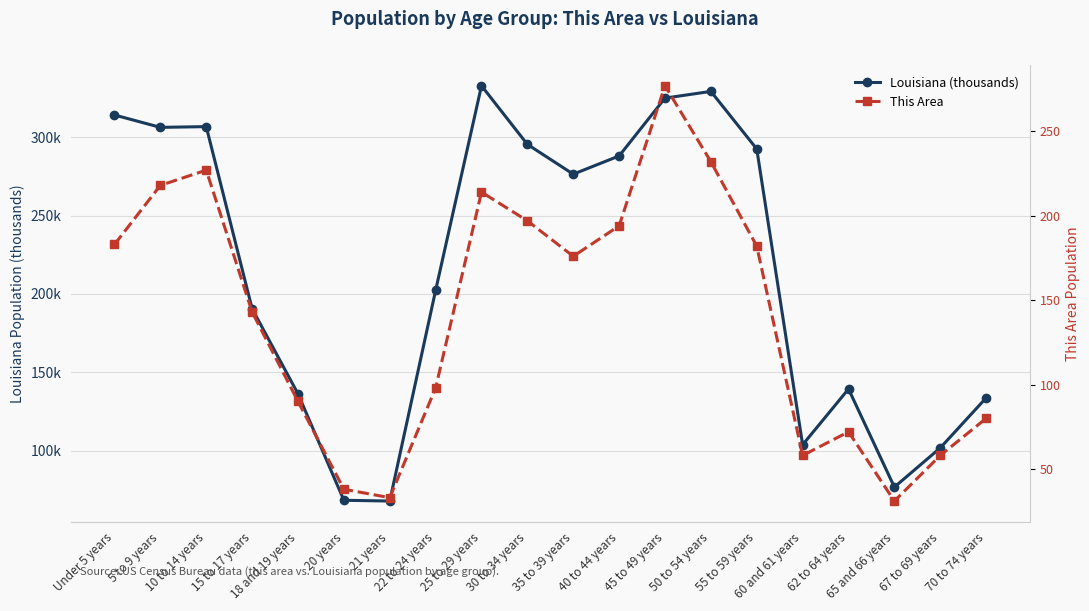

The value of Louisiana (thousands) at 35 to 39 years is 276.5. True or false?

True